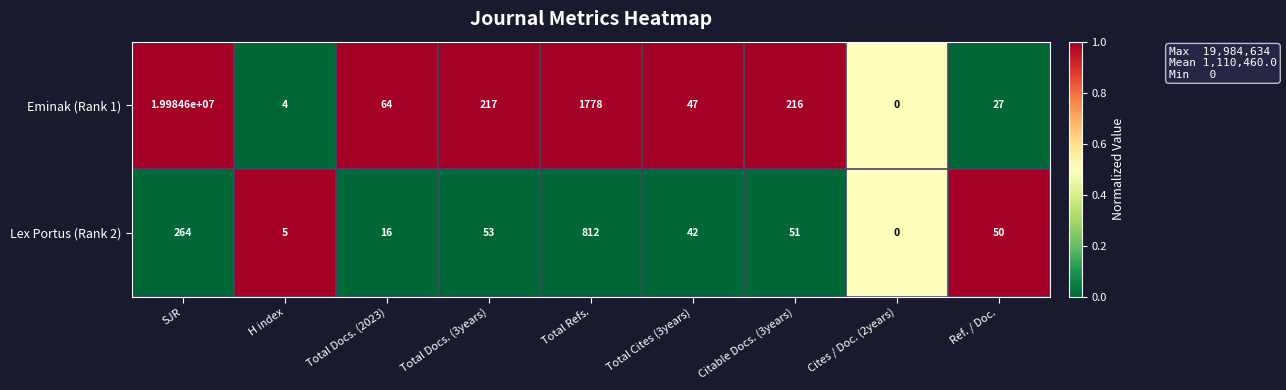

Reading left to right, extract all data points from this chart.

Eminak (Rank 1): 19984600	4	64	217	1778	47	216	0	27
Lex Portus (Rank 2): 264	5	16	53	812	42	51	0	50